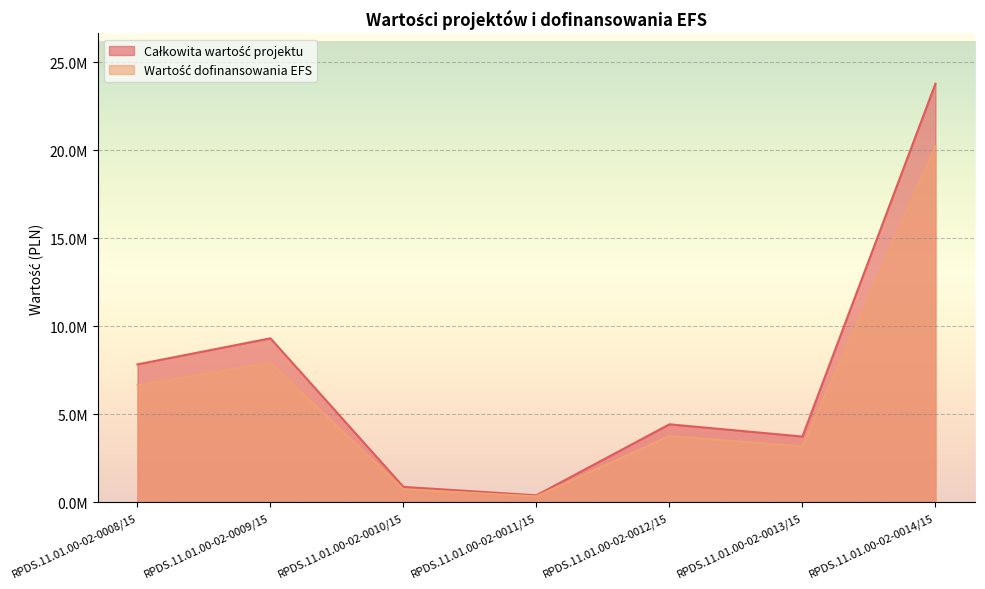

Which category has the lowest value across all series?

RPDS.11.01.00-02-0011/15